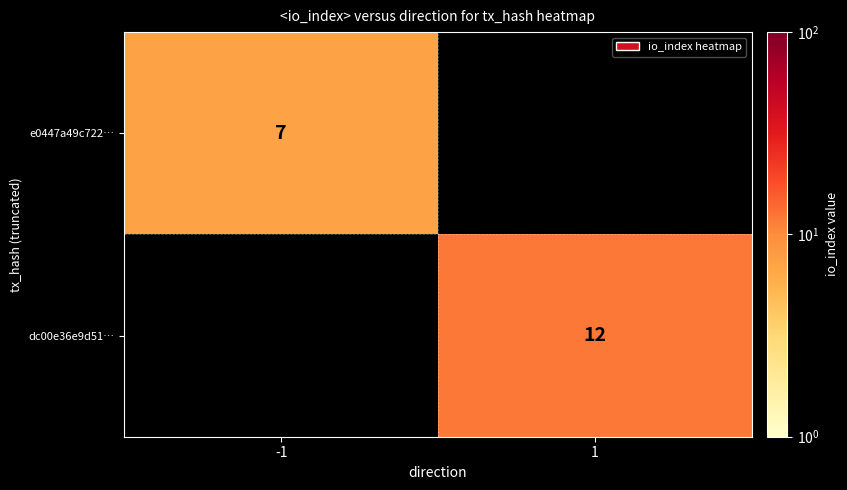

How many data points does each series have?

2